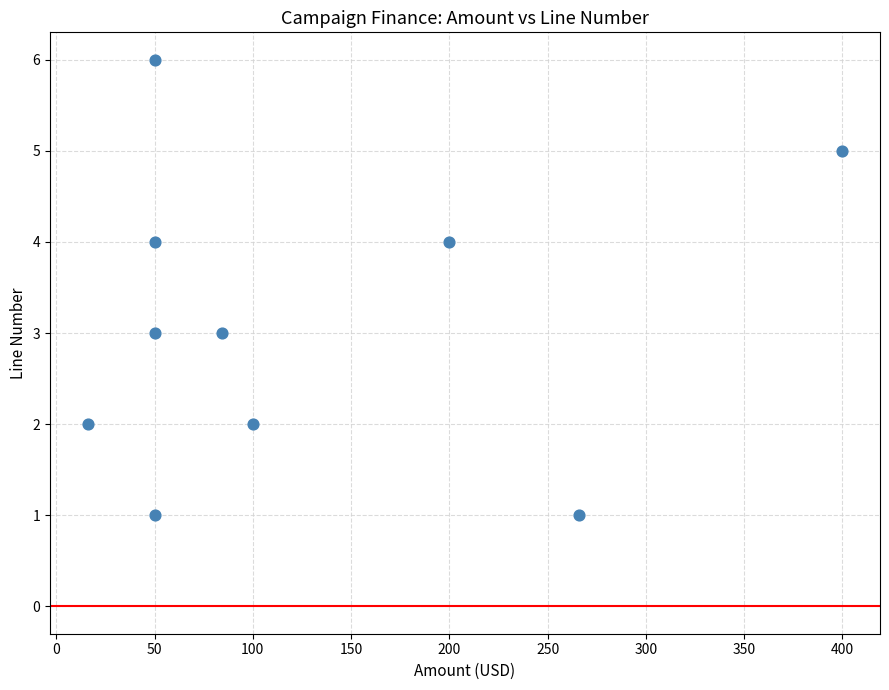

What is the range of Y values (max minus min)?

5